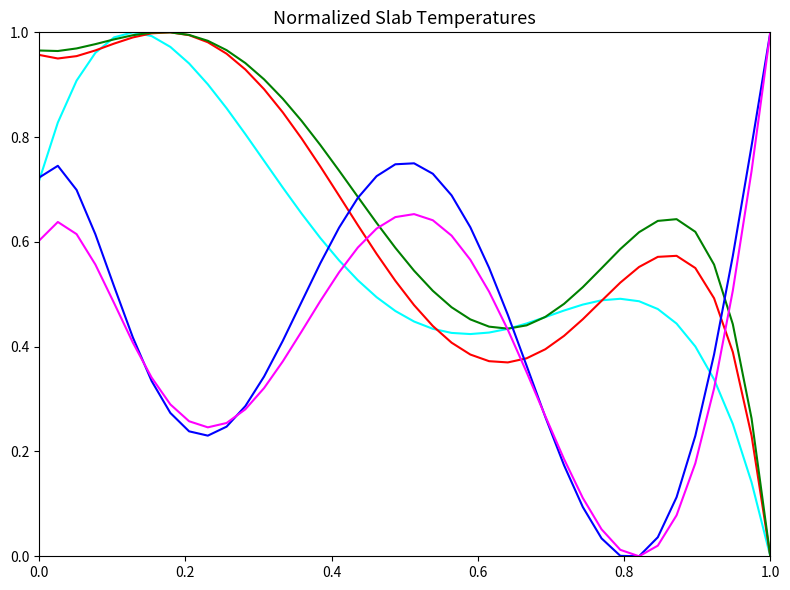

Does the chart have visible grid lines?

No